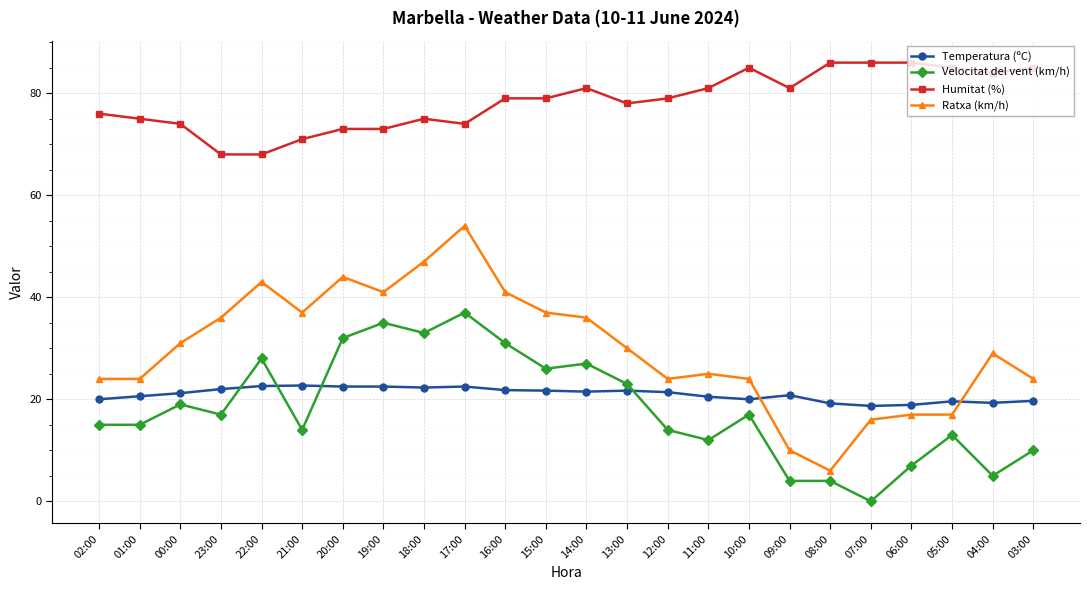

What is the label of the 2nd point from the right?

04:00